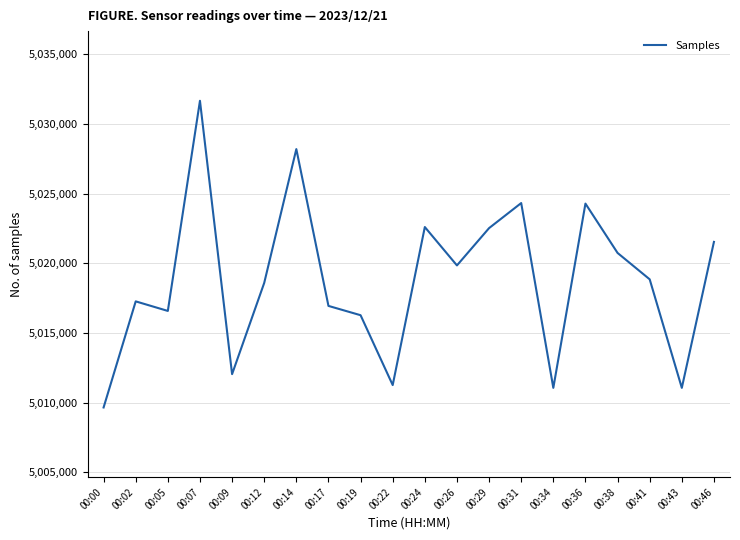

Which has a higher value, 00:26 or 00:14?

00:14